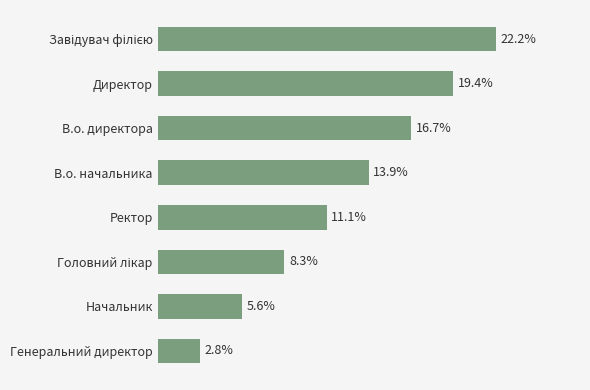

At which category does the chart reach its minimum across all series?

Генеральний директор